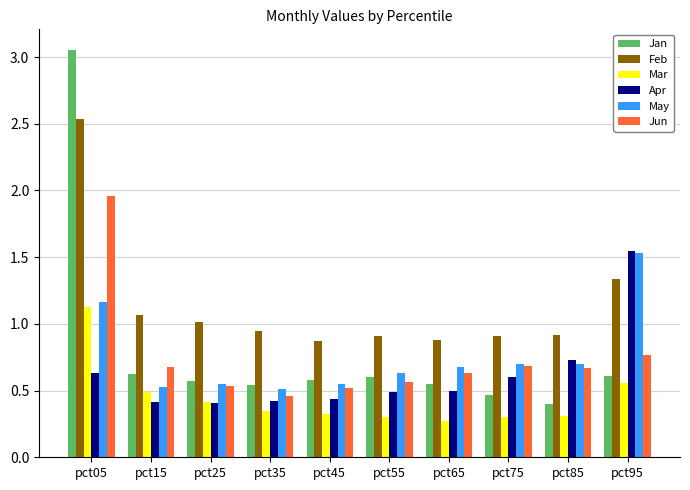

Which series changed the most between pct35 and pct95?

Apr